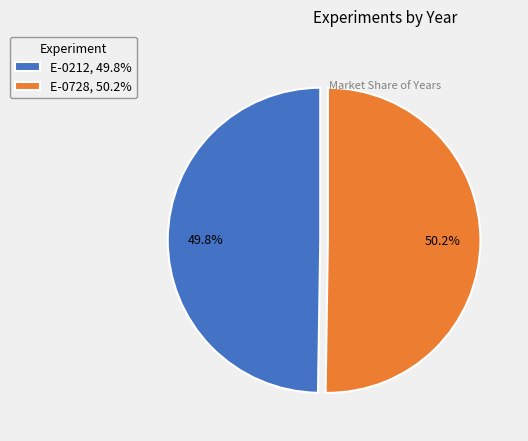

Approximately how many times larger is the value at E-0728, 50.2% compared to E-0212, 49.8%?

1.0